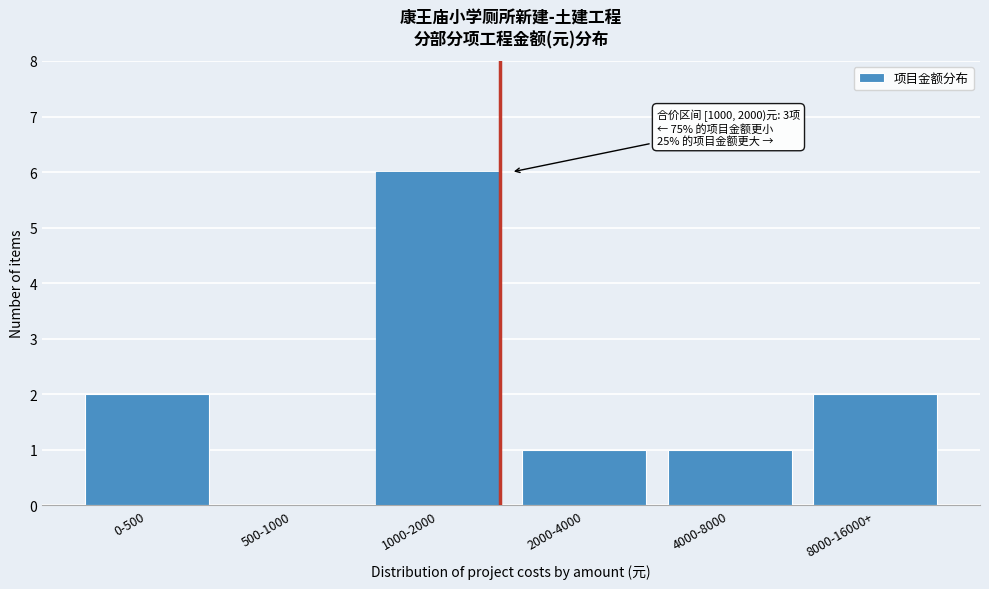

Reading left to right, what are all the values shown in this chart?

0-500=2	500-1000=0	1000-2000=6	2000-4000=1	4000-8000=1	8000-16000+=2